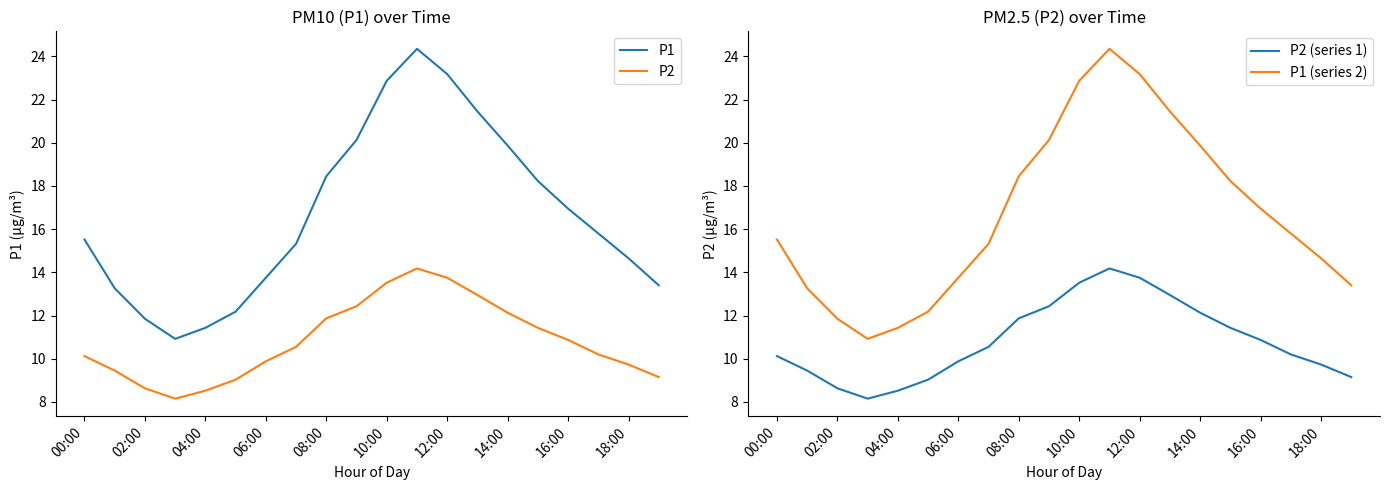

True or false: P1 and P2 (series 1) cross at least once.

False